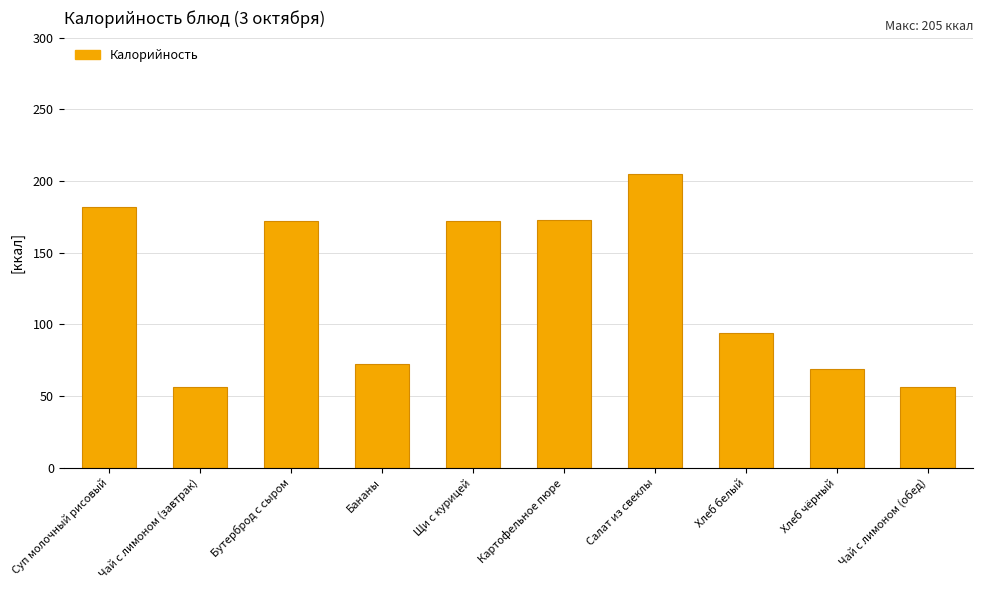

What is the minimum value shown in the chart?

56